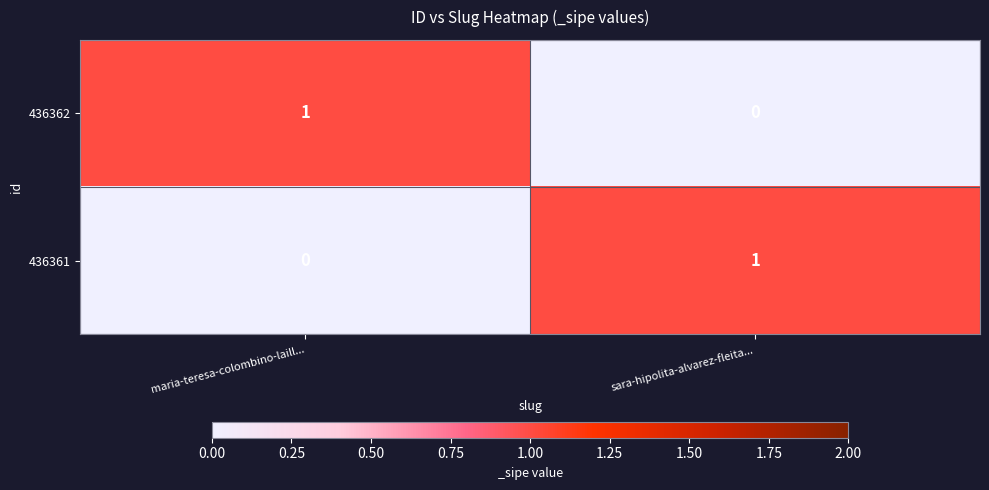

What is the difference between the highest and lowest values at maria-teresa-colombino-laill...?

1